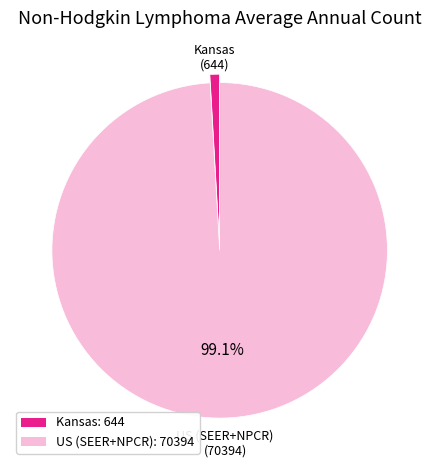

How many slices are in this pie chart?

2